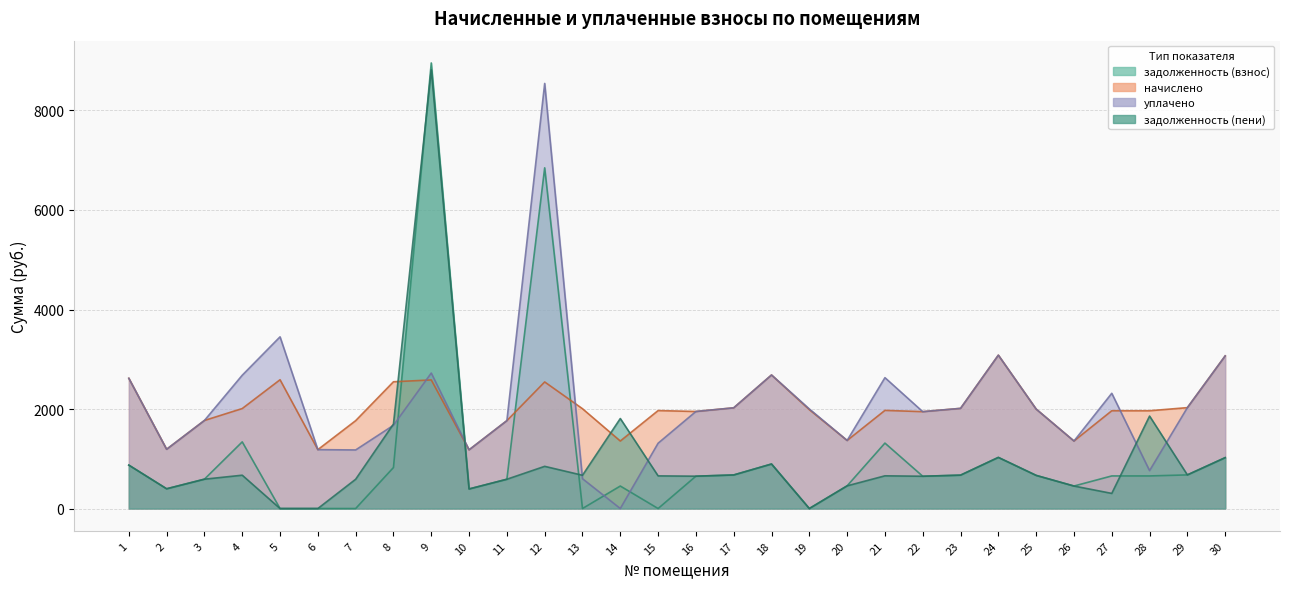

True or false: начислено and задолженность (взнос) cross at least once.

True